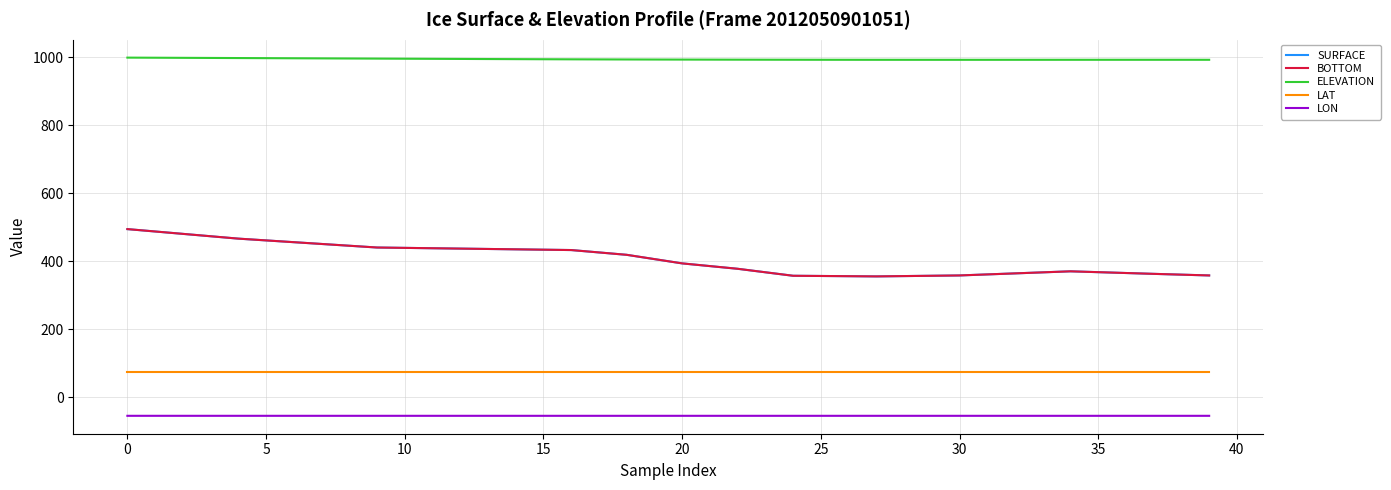

Which series has the widest spread of values?

SURFACE